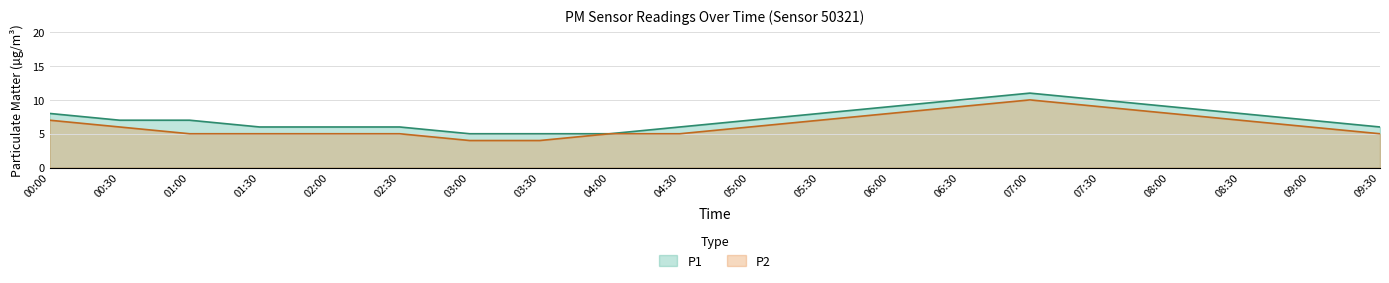

Reading right to left, what are all the values shown in this chart?

P1: 6	7	8	9	10	11	10	9	8	7	6	5	5	5	6	6	6	7	7	8
P2: 5	6	7	8	9	10	9	8	7	6	5	5	4	4	5	5	5	5	6	7